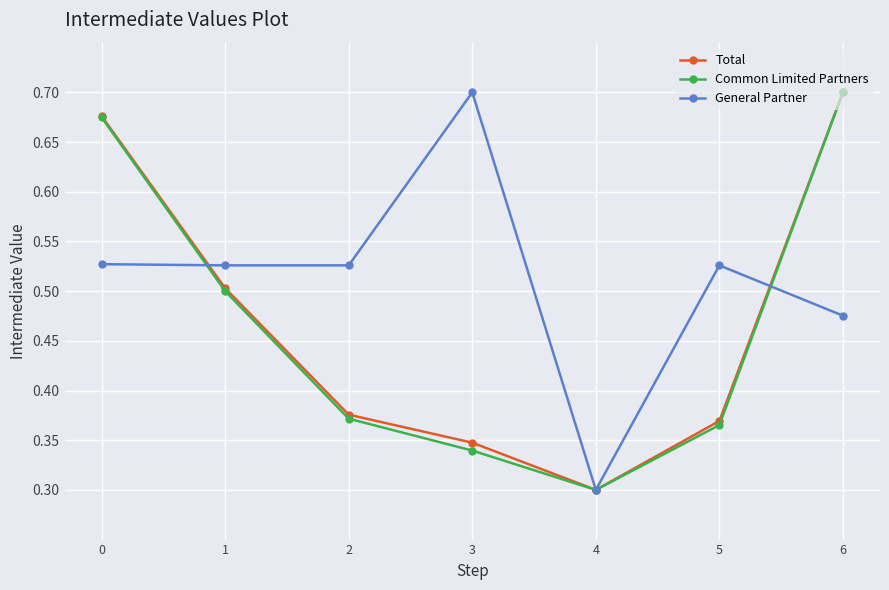

Which series changed the most between 3 and 6?

Common Limited Partners